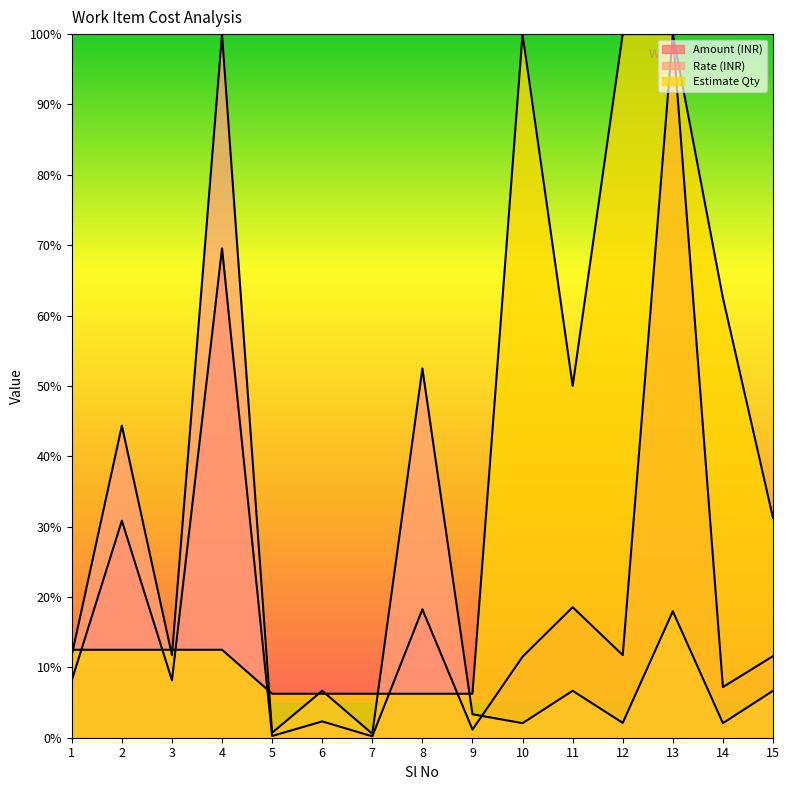

At which category does Estimate Qty reach its first local valley?

11